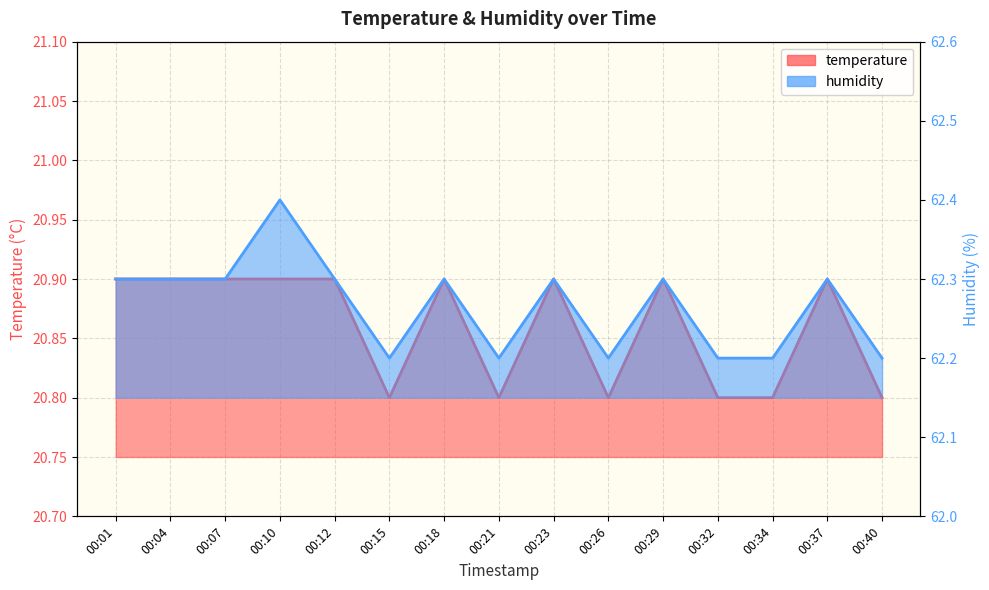

Is it true that temperature equals 10.8 at 00:07?

False